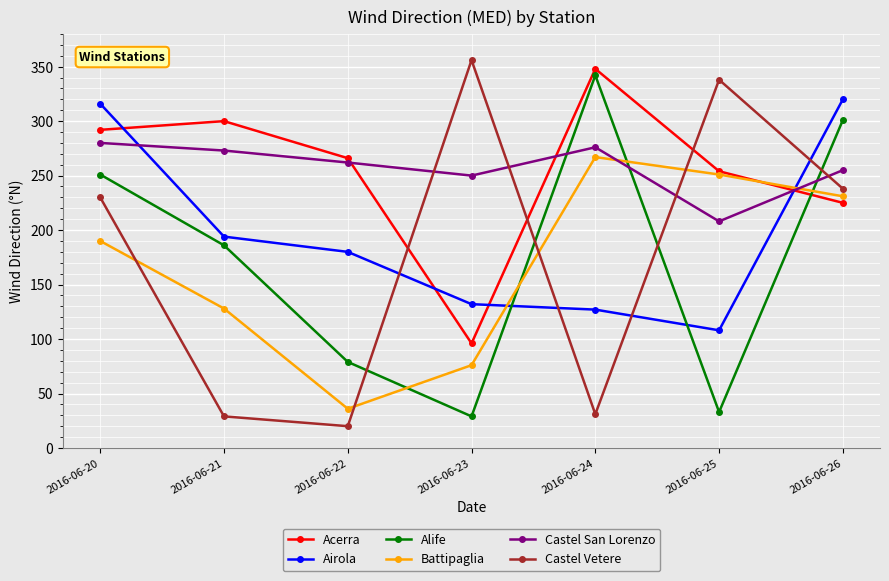

How many interior local valleys does the Acerra series have?

1